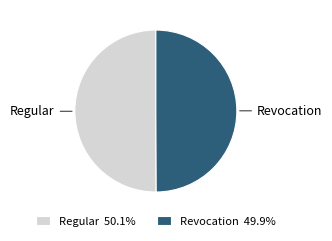

What is the ratio of the value at Regular 50.1% to the value at Revocation 49.9%?

1.0